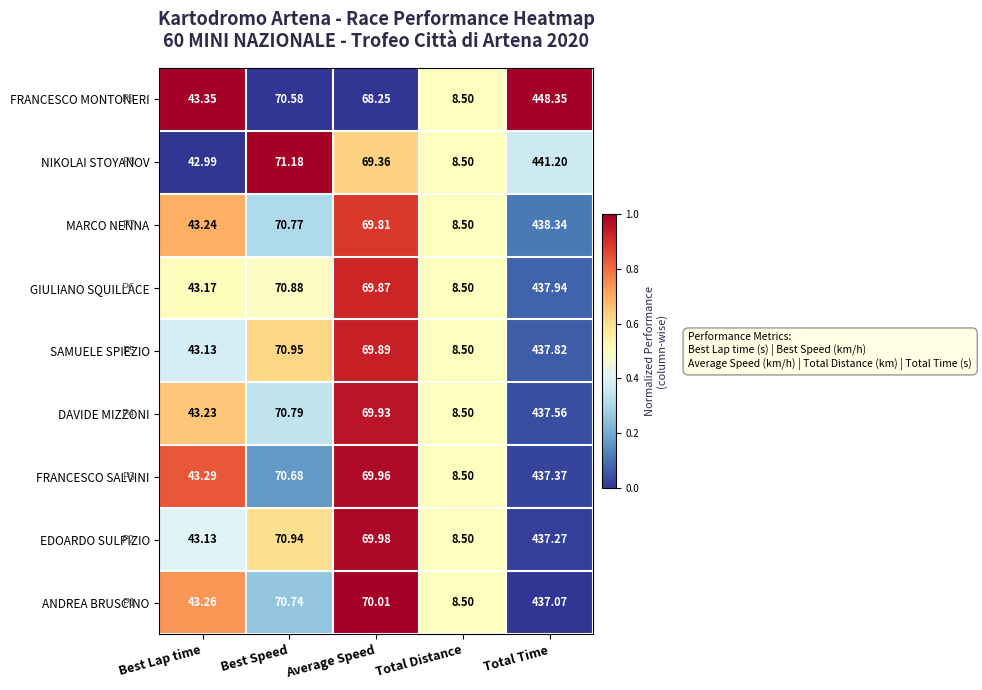

At which category does the chart reach its peak across all series?

Total Time